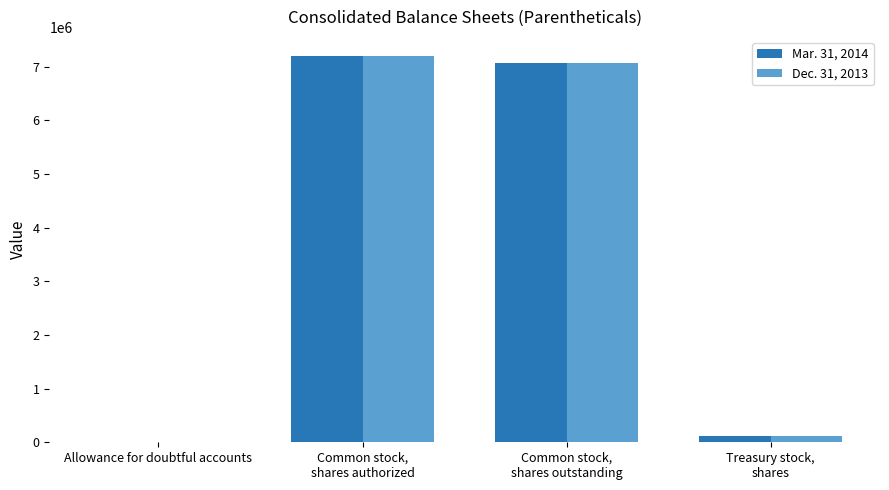

Are the bars horizontal?

No